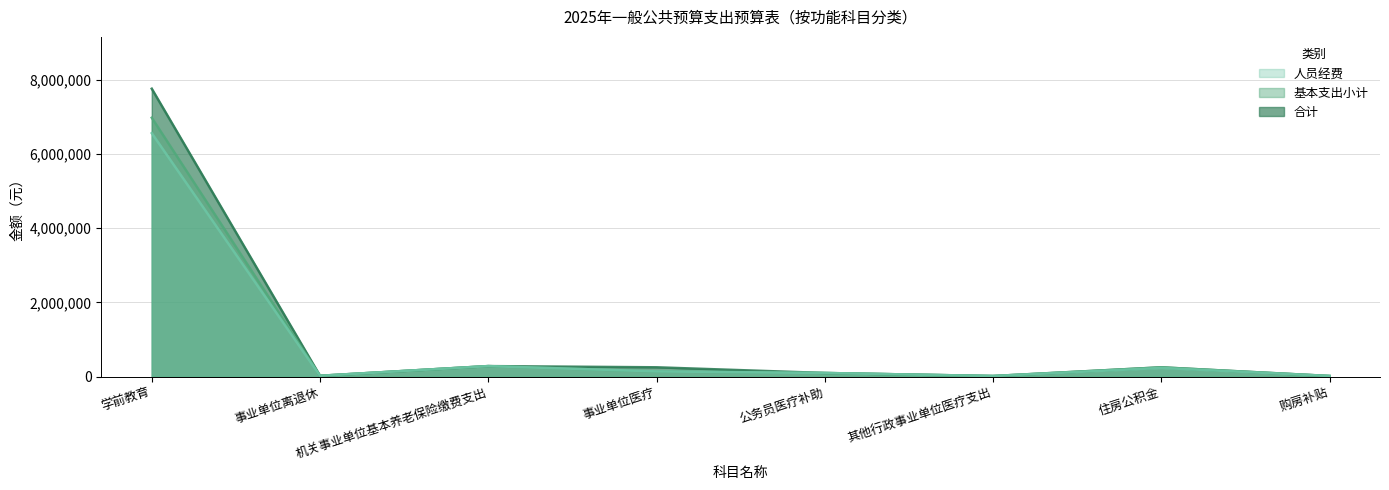

How many lines are shown in the chart?

3